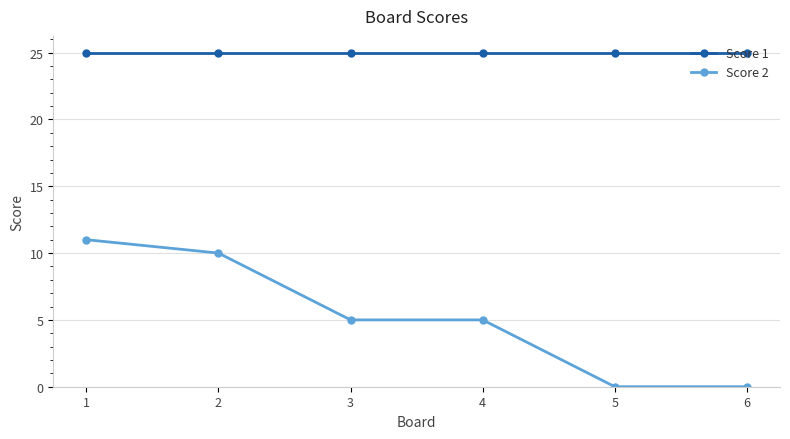

Is it true that Score 1 equals 25 at 5?

True